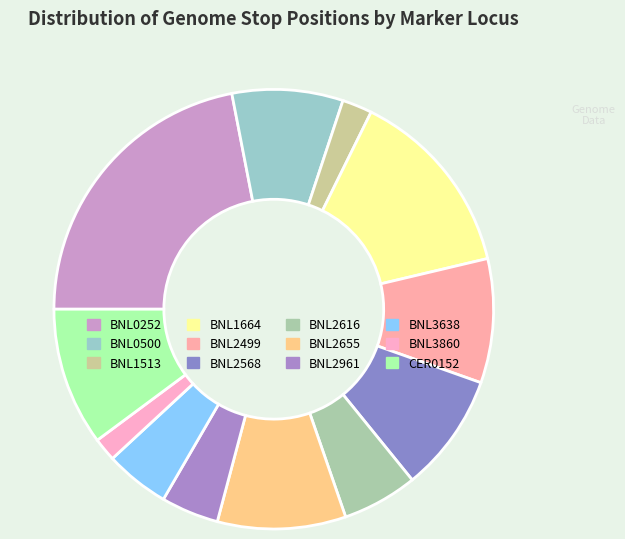

To the nearest percent, what is the combined percentage of BNL3860 and BNL1513?

4%